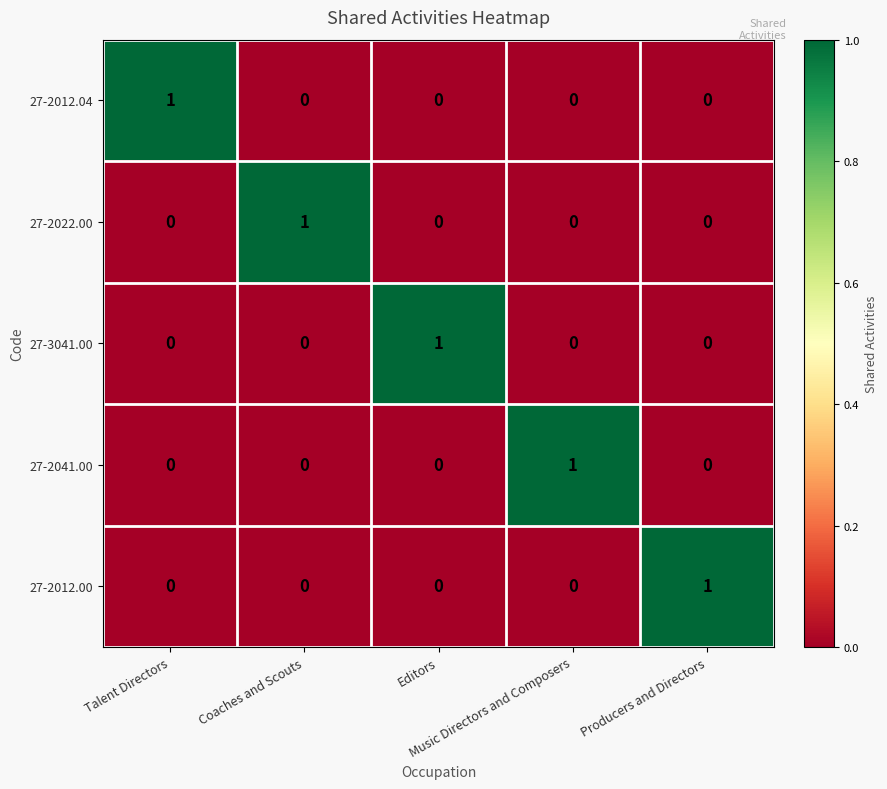

At how many categories does at least one series exceed 0?

5